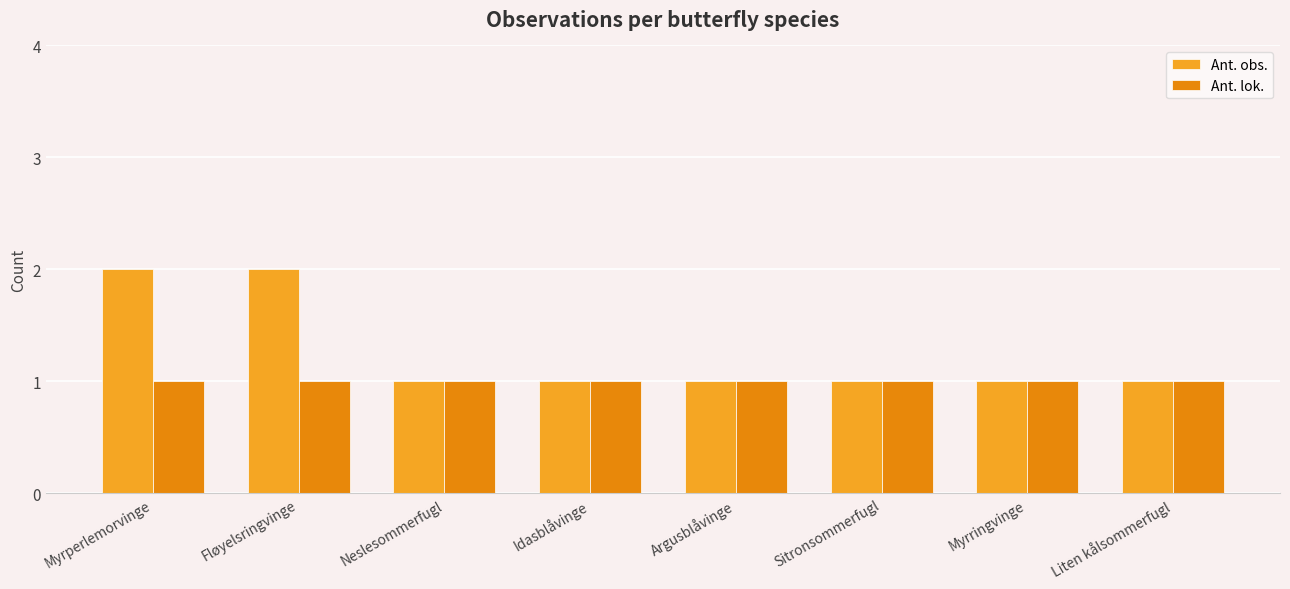

How many bars are there in each group?

2